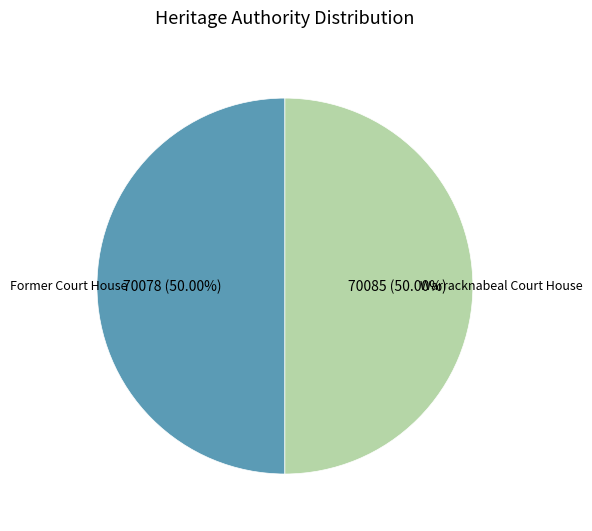

Count the number of slices in the pie.

2